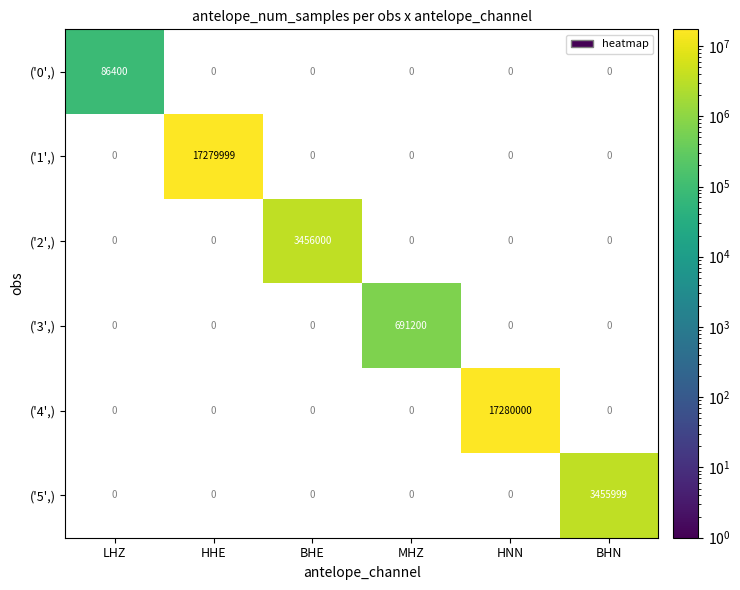

The value of ('2',) at BHE is 3456000. True or false?

True